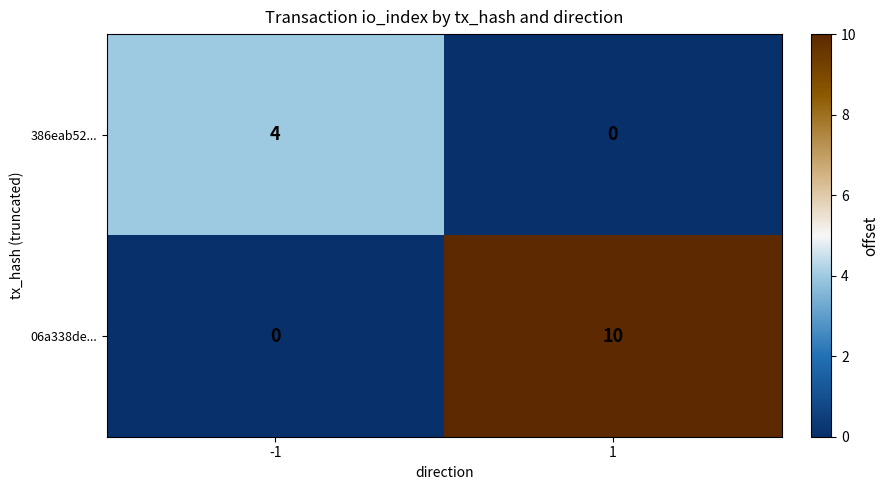

Is it true that 386eab52... equals 1 at 1?

False